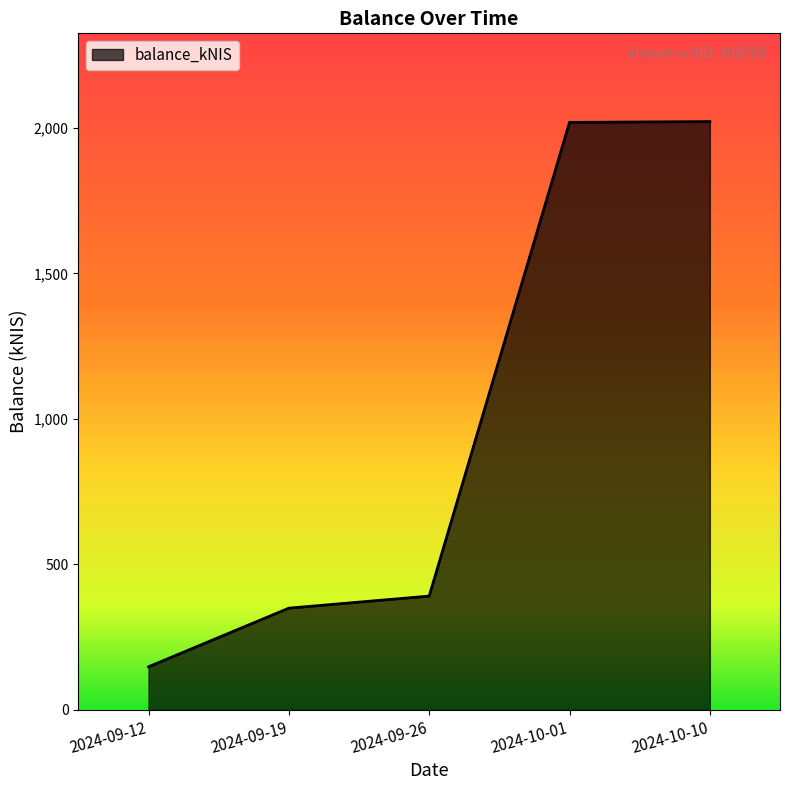

At which label is the value closest to 1085?

2024-09-26